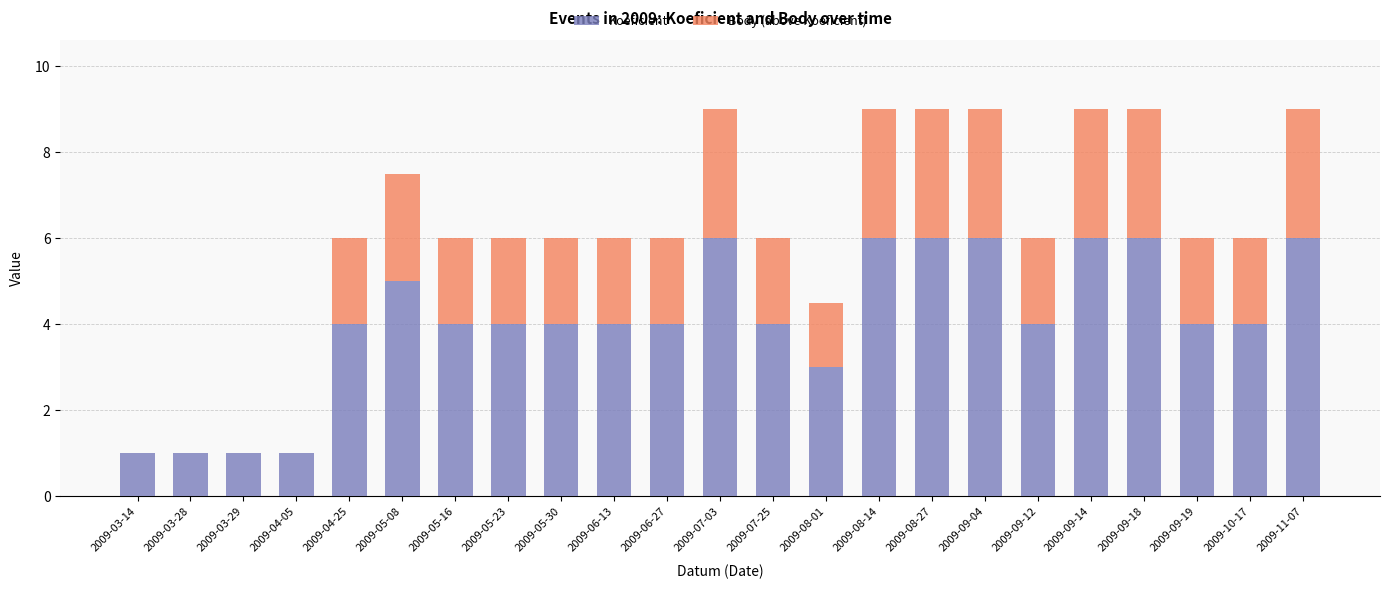

What is the sum of all Koeficient values?

94.0